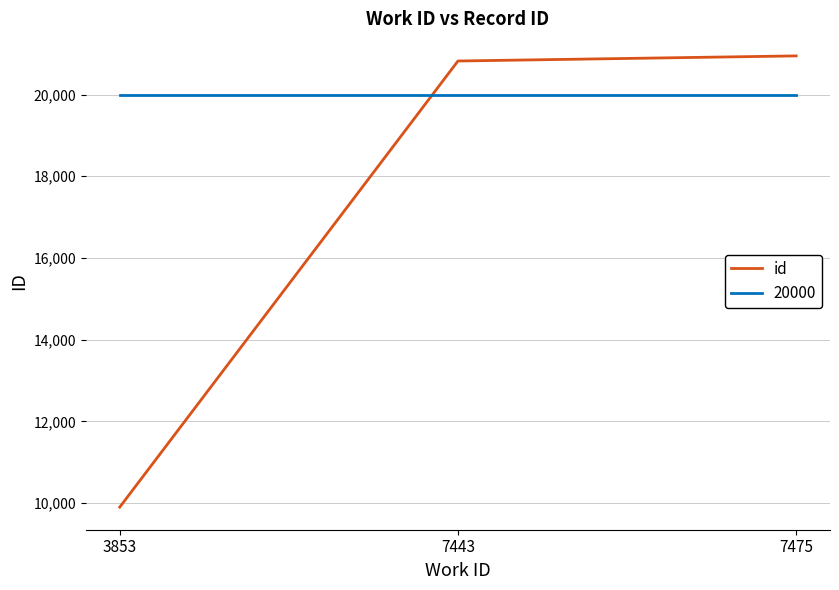

Where is id nearest to the value 15422?

7443